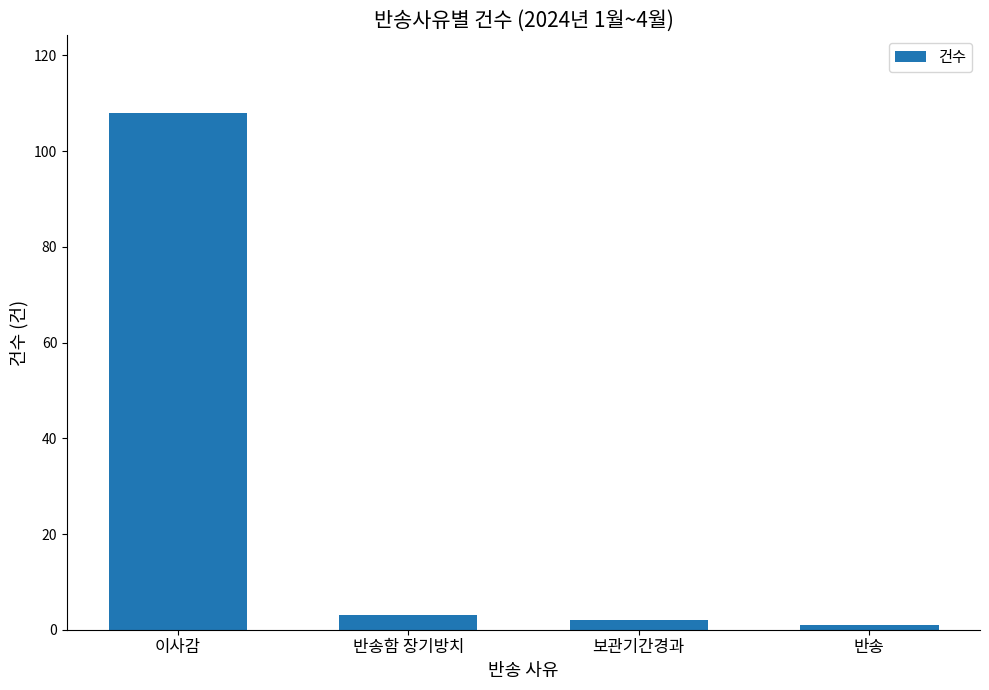

What is the label of the 4th bar from the right?

이사감